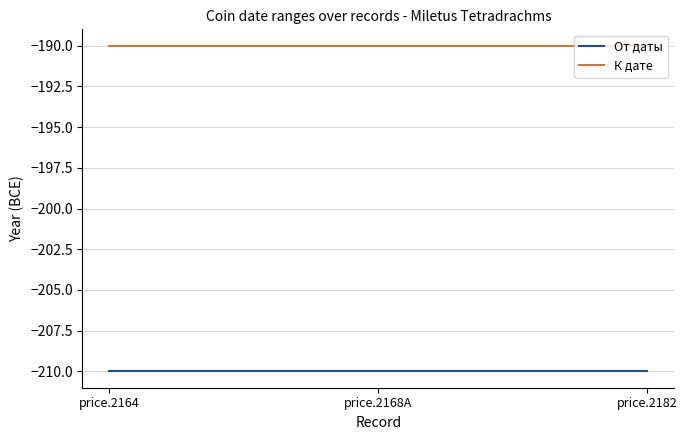

What is the maximum value shown in the chart?

-190